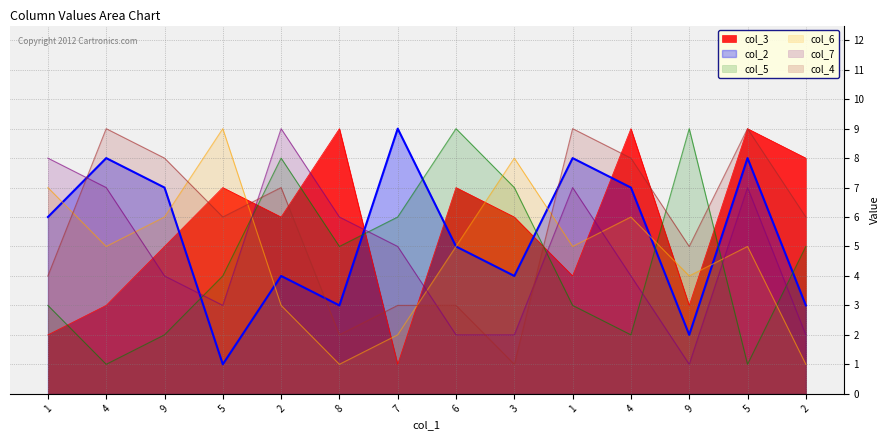

Reading left to right, transcribe all the data shown in this chart.

col_3: 2	3	5	7	6	9	1	7	6	4	9	3	9	8
col_2: 6	8	7	1	4	3	9	5	4	8	7	2	8	3
col_5: 3	1	2	4	8	5	6	9	7	3	2	9	1	5
col_6: 7	5	6	9	3	1	2	5	8	5	6	4	5	1
col_7: 8	7	4	3	9	6	5	2	2	7	4	1	7	2
col_4: 4	9	8	6	7	2	3	3	1	9	8	5	9	6